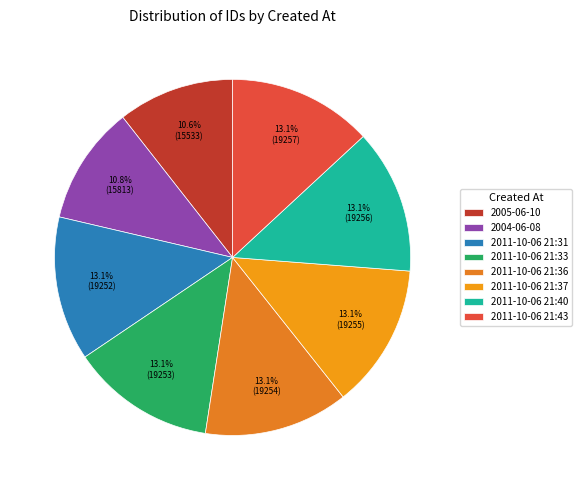

To the nearest percent, what portion does 2011-10-06 21:31 represent?

13%